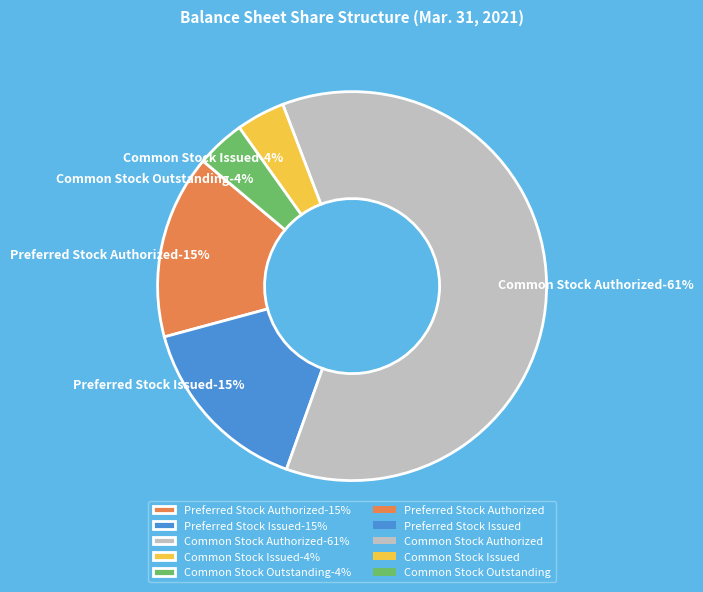

What is the ratio of the value at Common Stock Outstanding to the value at Preferred Stock Issued?

0.3